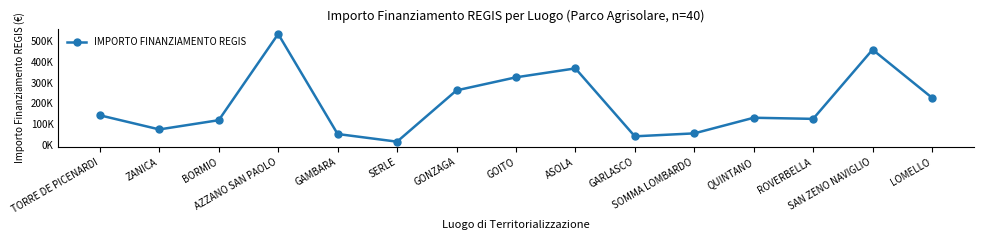

Between SOMMA LOMBARDO and ZANICA, which is larger?

ZANICA